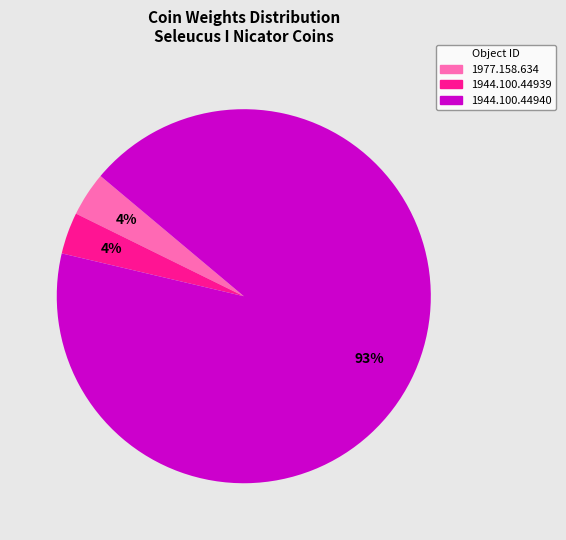

To the nearest percent, what percentage of the pie is 1977.158.634?

4%